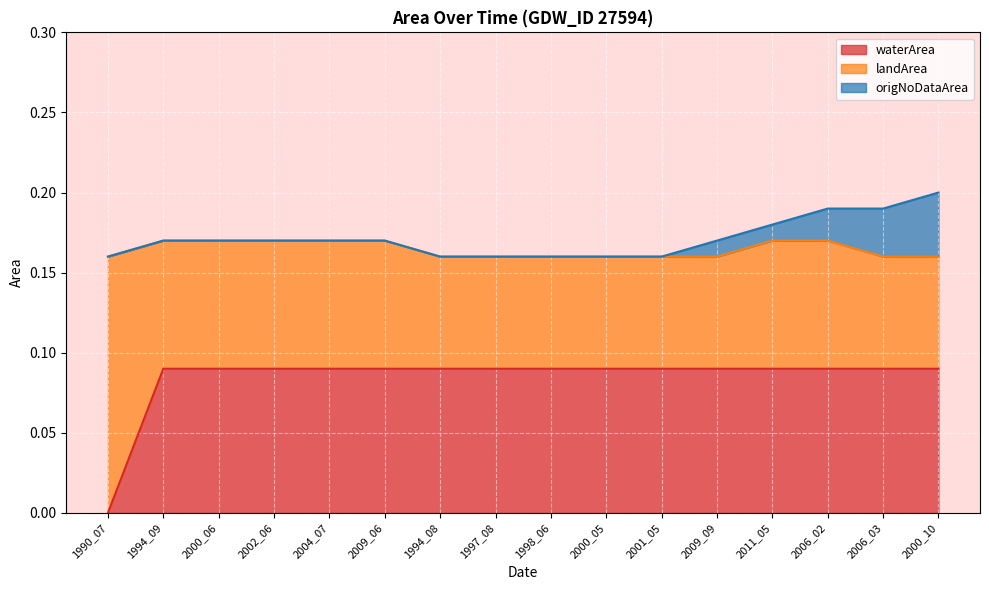

What is the approximate value of waterArea at 2000_10?

0.1